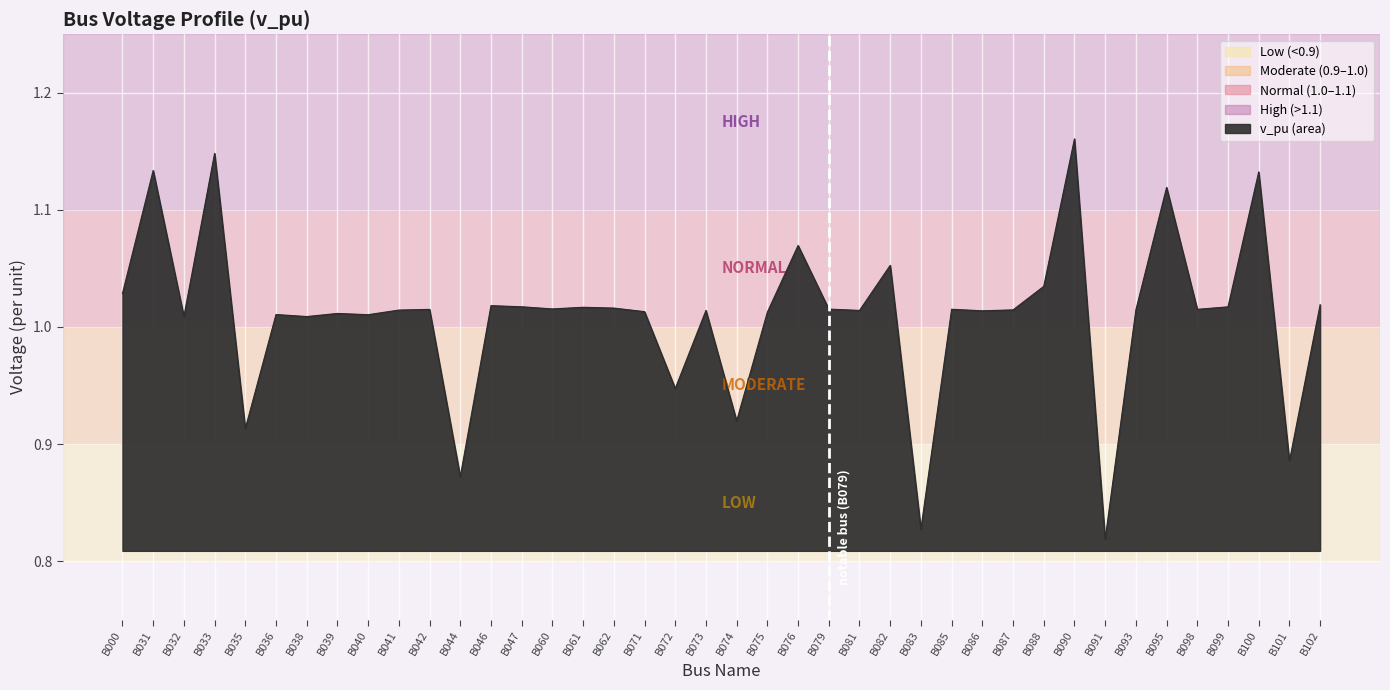

The chart shows a value of 1.6 at B060. True or false?

False